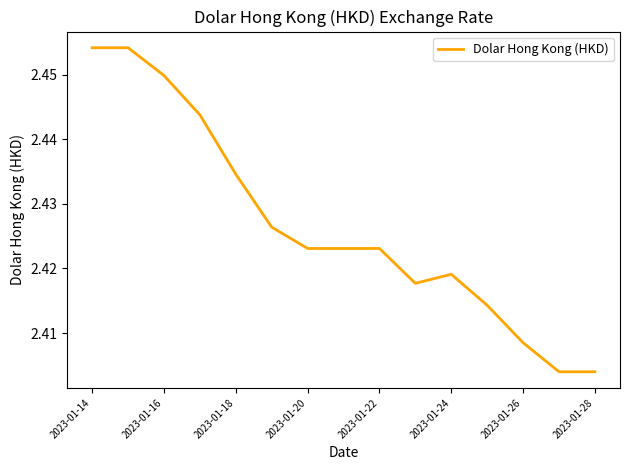

How many lines are shown in the chart?

1